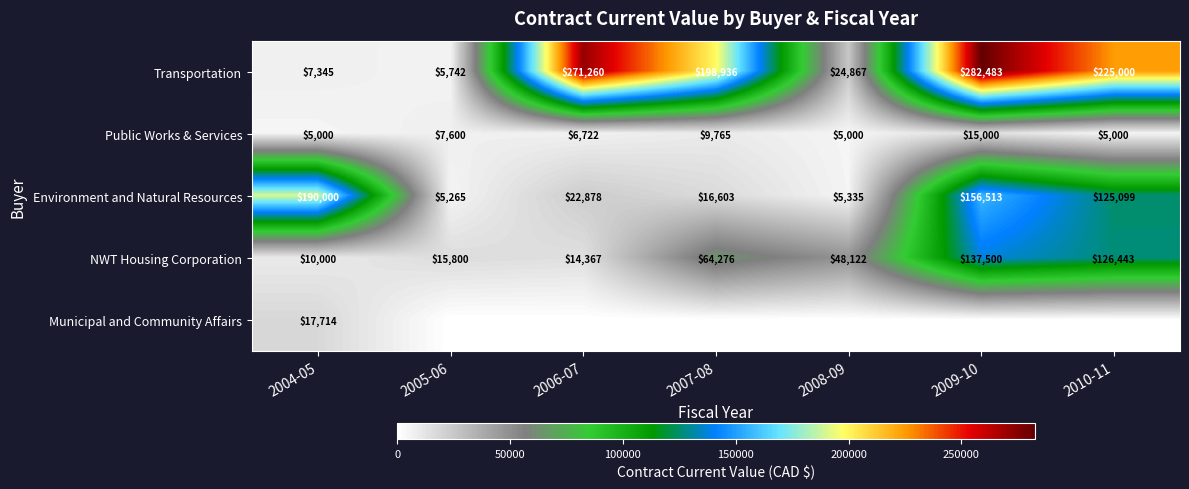

The value of Public Works & Services at 2007-08 is 14325. True or false?

False